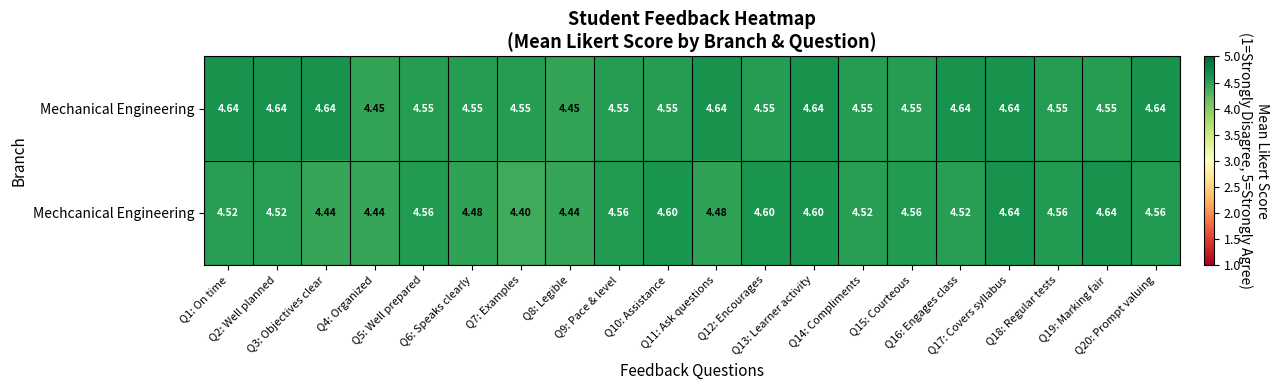

Rank the series by their average value, from lowest to highest.

Mechcanical Engineering, Mechanical Engineering